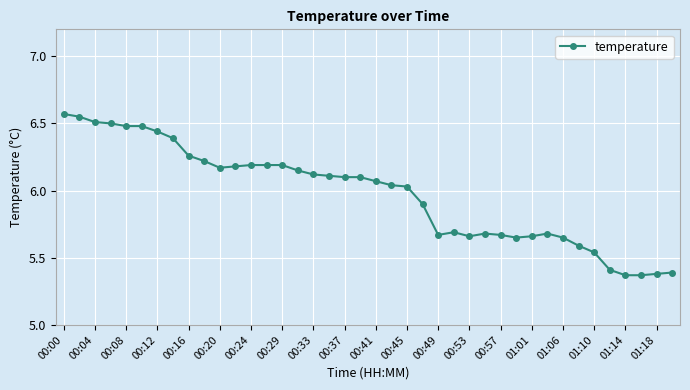

What is the difference between the maximum and minimum values?

1.2